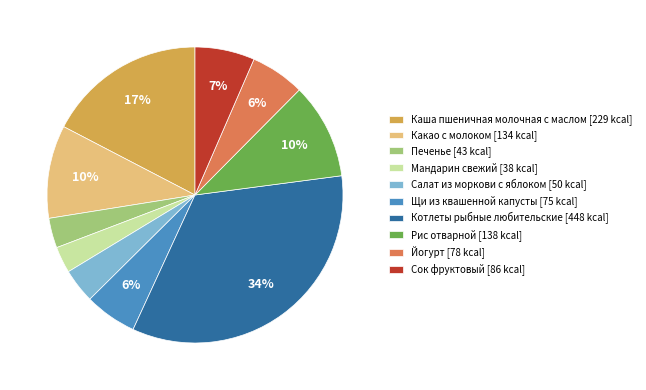

What percentage is the Щи из квашенной капусты slice, to the nearest percent?

6%